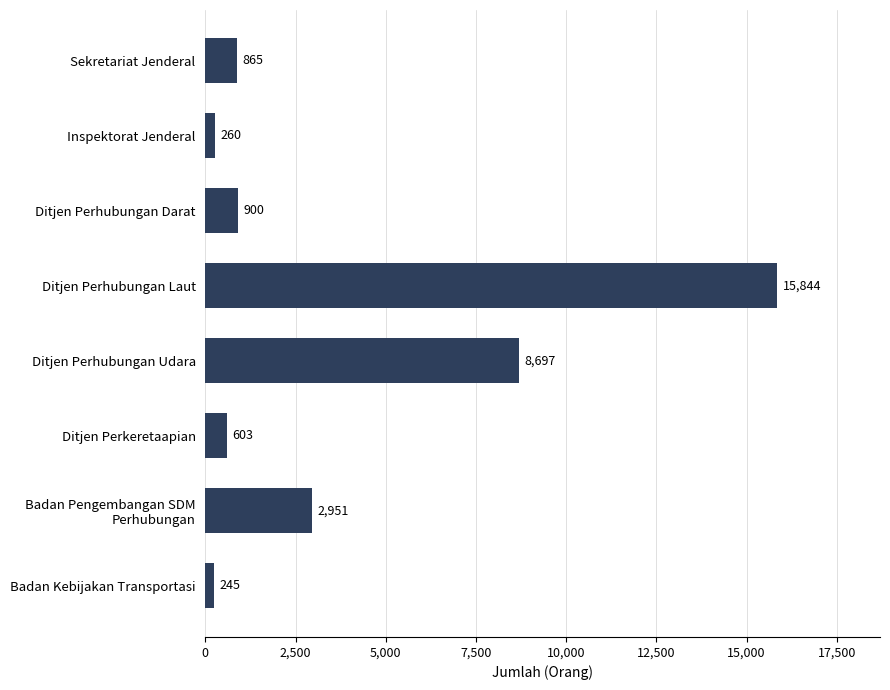

Reading bottom to top, list all the values displayed in this chart.

245	2951	603	8697	15844	900	260	865